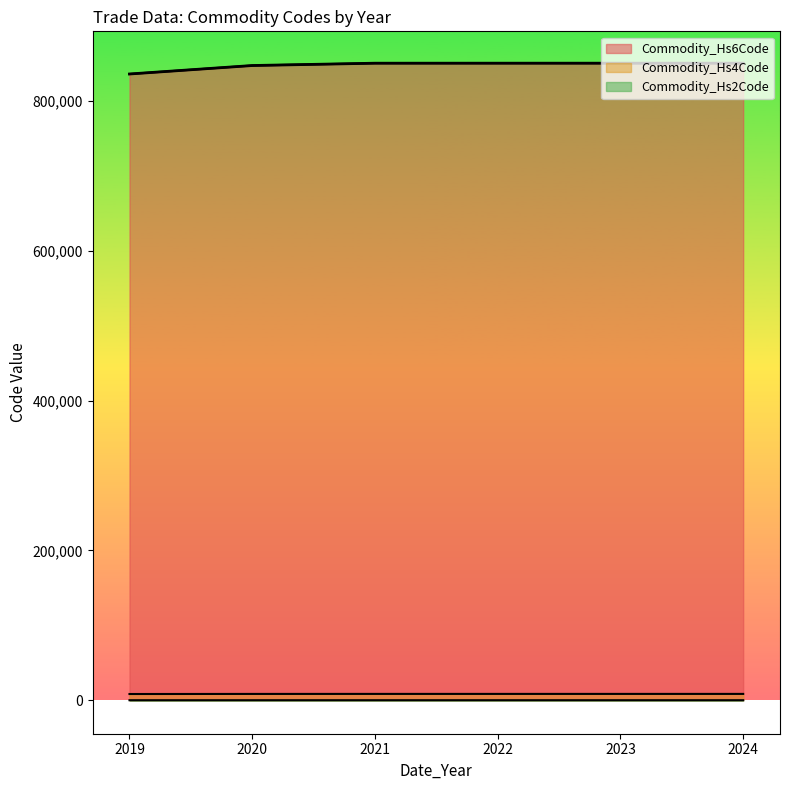

Does the chart have visible grid lines?

No